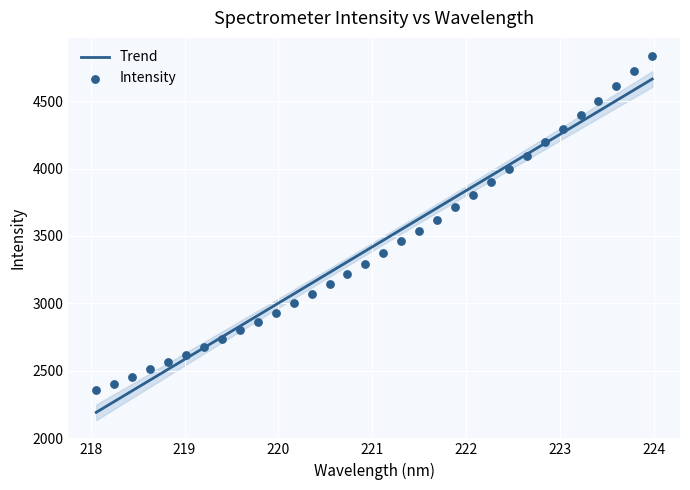

What is the maximum value for Trend?

4664.4